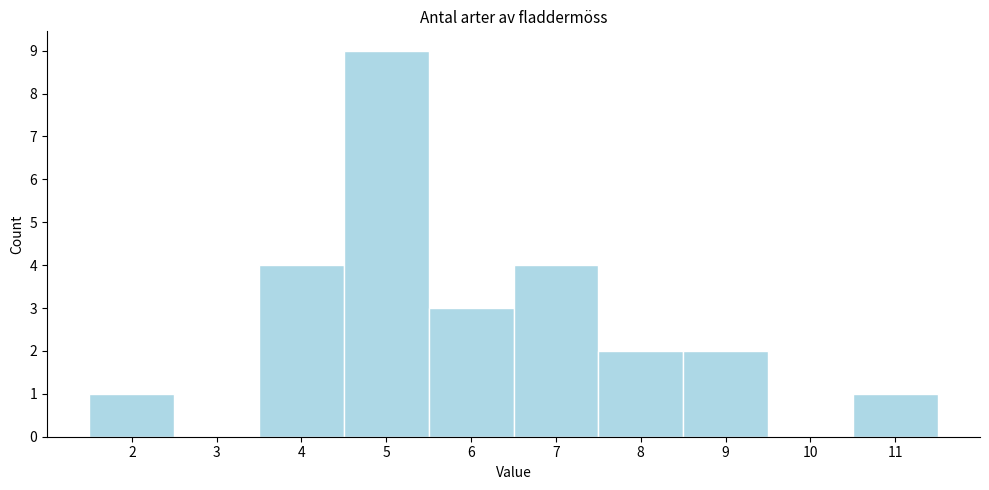

Reading left to right, list every bar in this chart as the range it spans on the x-axis followed by its height. The values are not printed on the chart, so give them approximately, as read against the axis.

1.5 to 2.5: 1
2.5 to 3.5: 0
3.5 to 4.5: 4
4.5 to 5.5: 9
5.5 to 6.5: 3
6.5 to 7.5: 4
7.5 to 8.5: 2
8.5 to 9.5: 2
9.5 to 10.5: 0
10.5 to 11.5: 1